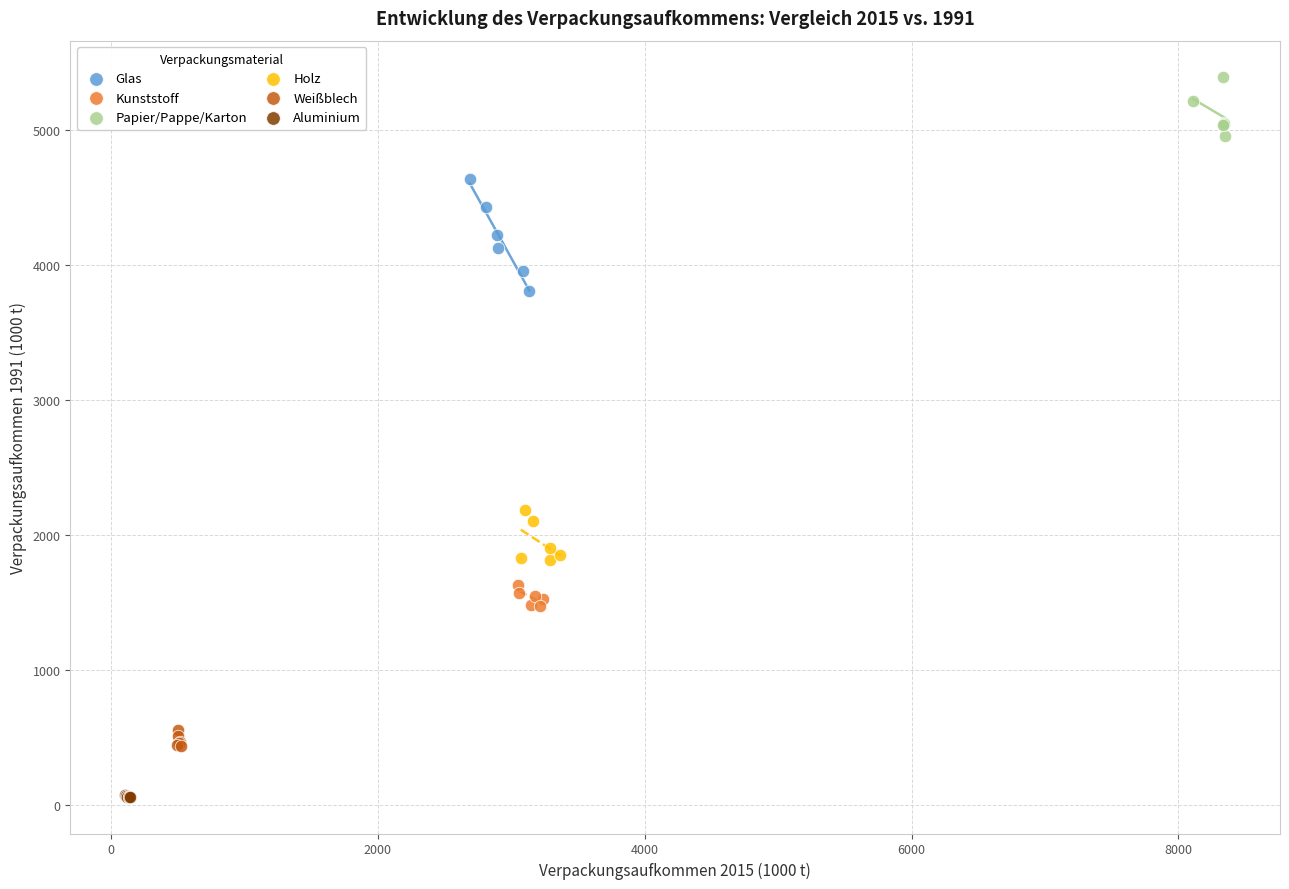

Which series contains the highest Y value?

Papier/Pappe/Karton